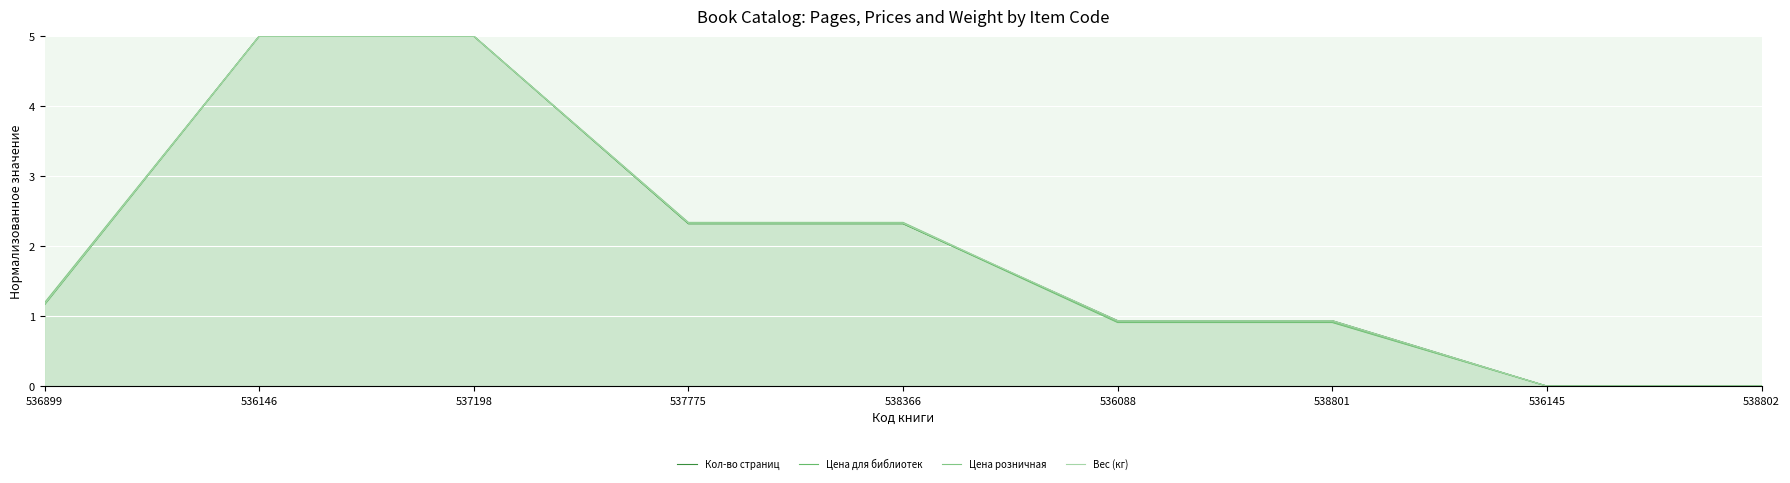

What is the difference between the maximum and minimum values in the Цена для библиотек series?

5.0